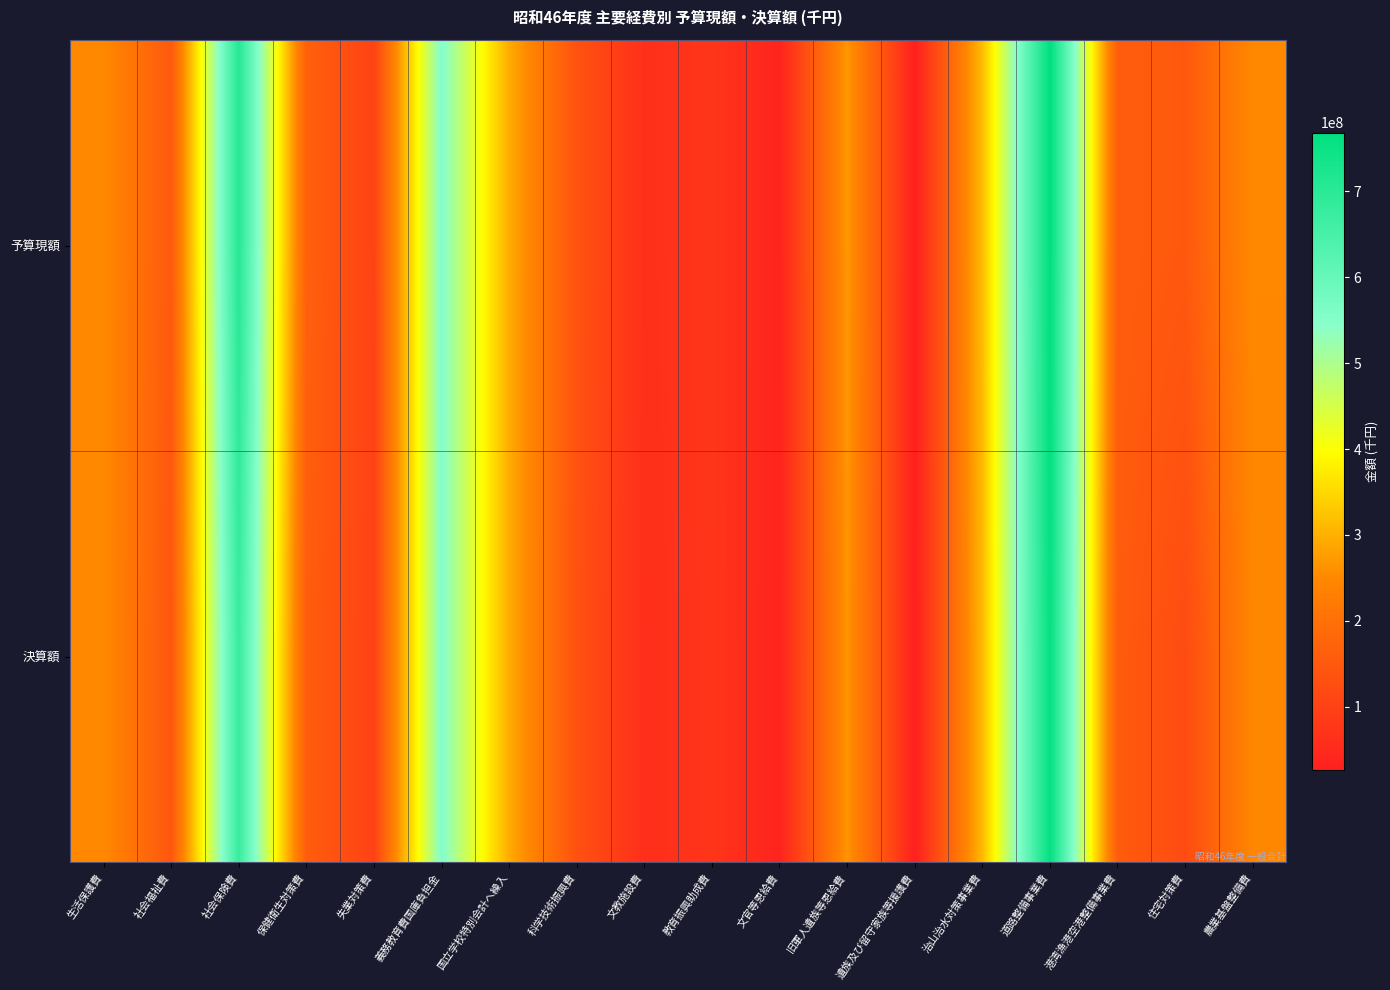

Between 文教施設費 and 遺族及び留守家族等援護費, which is larger?

文教施設費